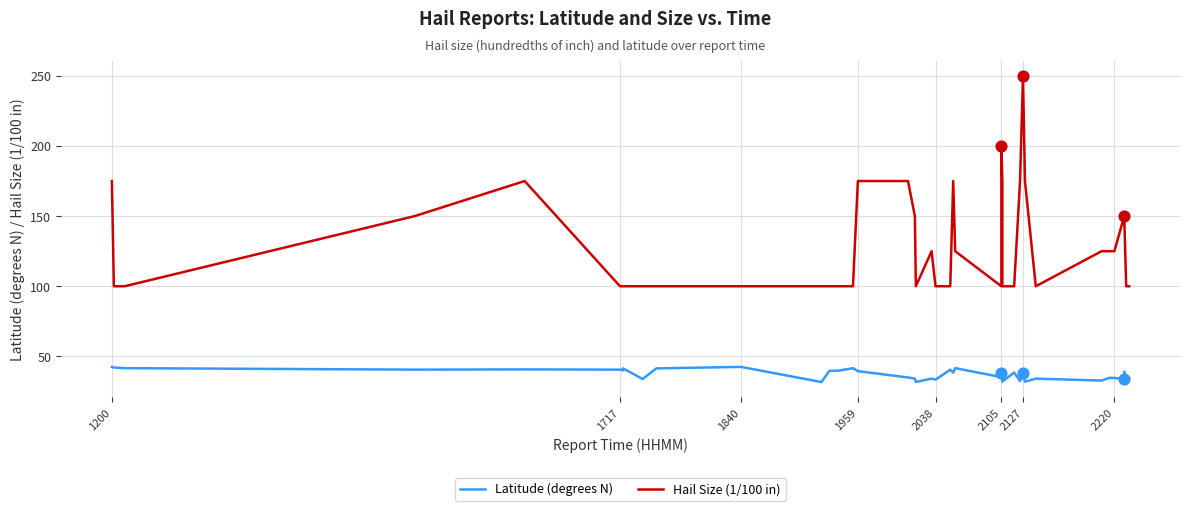

What are all the series names shown in the legend?

Latitude (degrees N), Hail Size (1/100 in)